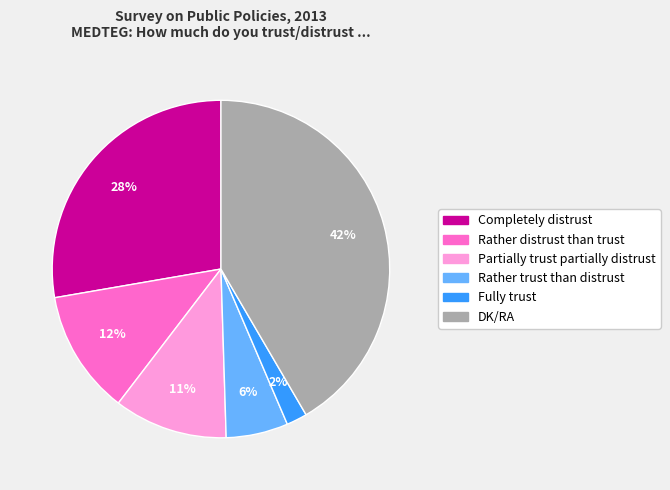

Does any single category account for the majority?

No